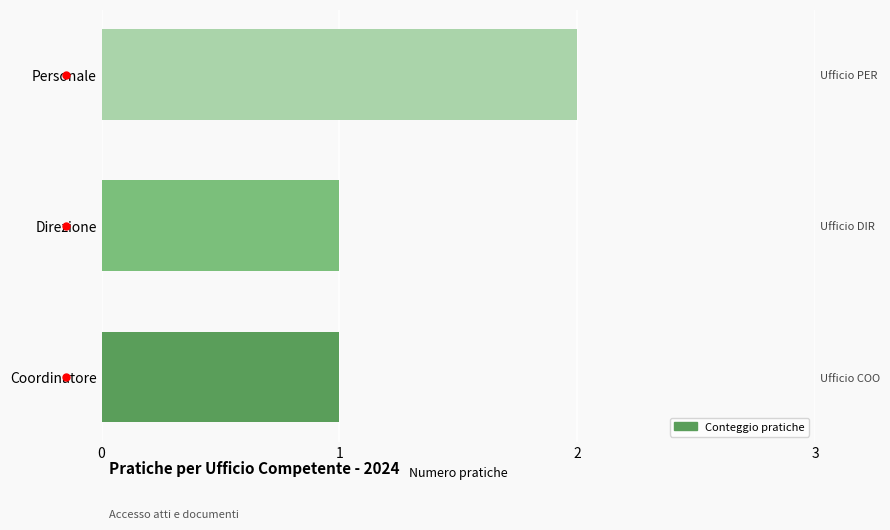

Reading left to right, list all the values displayed in this chart.

0=1	1=1	2=2